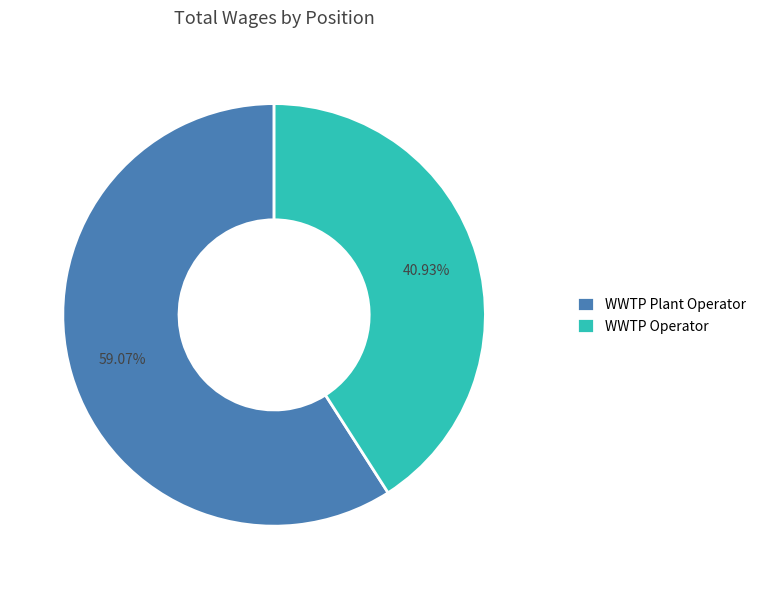

Which has a higher value, WWTP Operator or WWTP Plant Operator?

WWTP Plant Operator